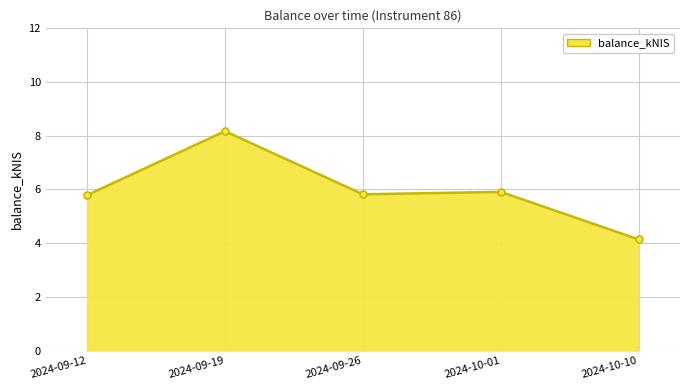

How many series are shown in this chart?

1